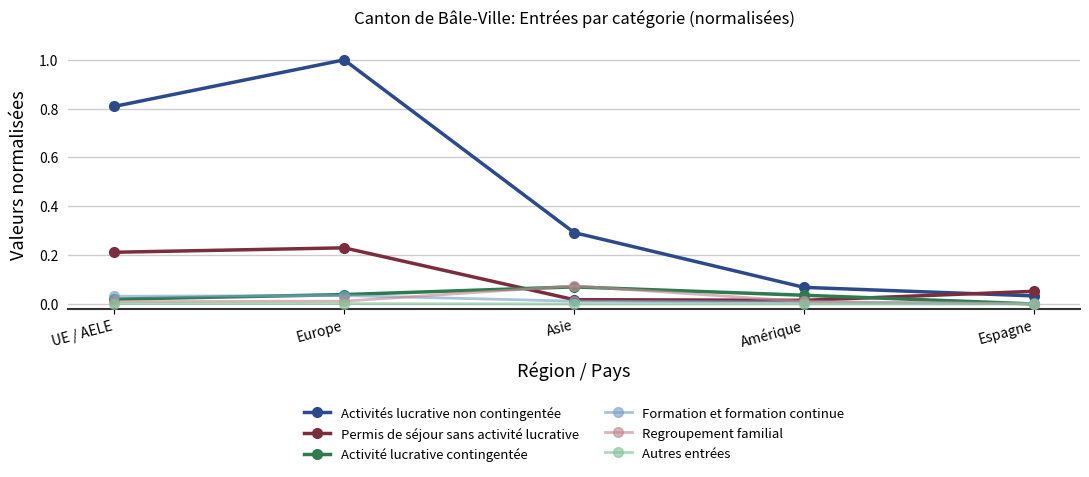

Which category has the highest value across all series?

Europe